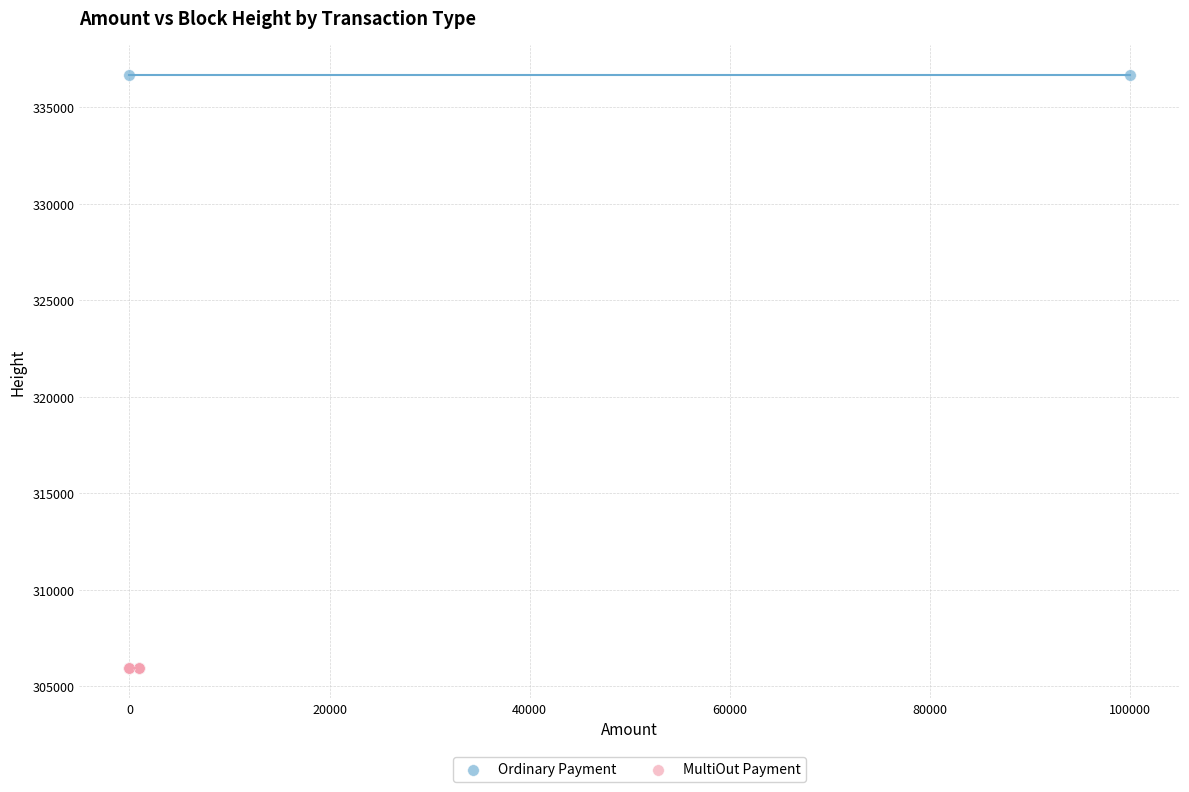

What are all the series names shown in the legend?

Ordinary Payment, MultiOut Payment